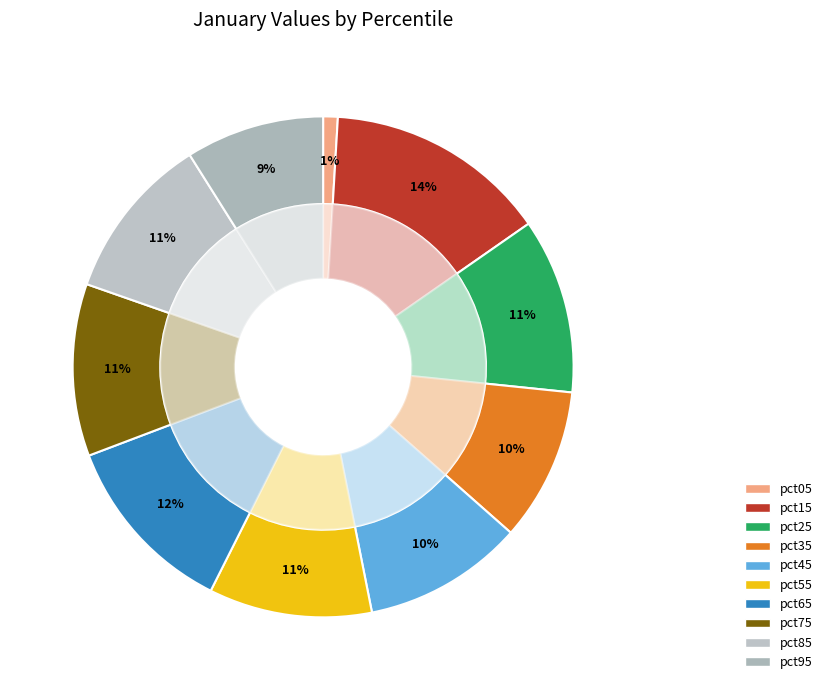

Rank the categories by value from lowest to highest.

pct05, pct95, pct35, pct45, pct55, pct85, pct75, pct25, pct65, pct15